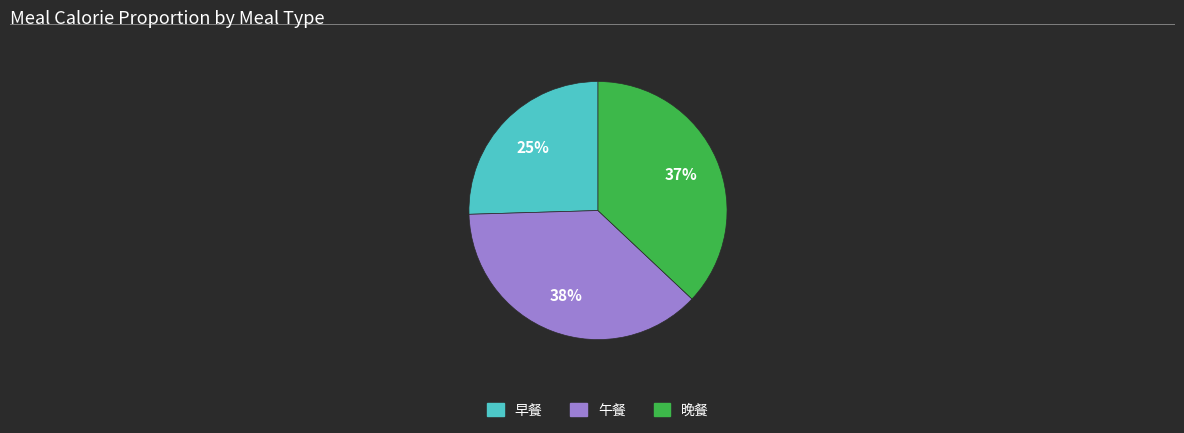

How many slices are in this pie chart?

3